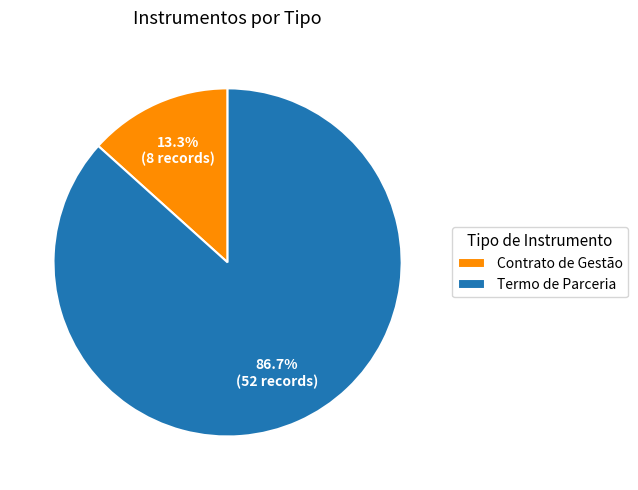

How many slices are in this pie chart?

2